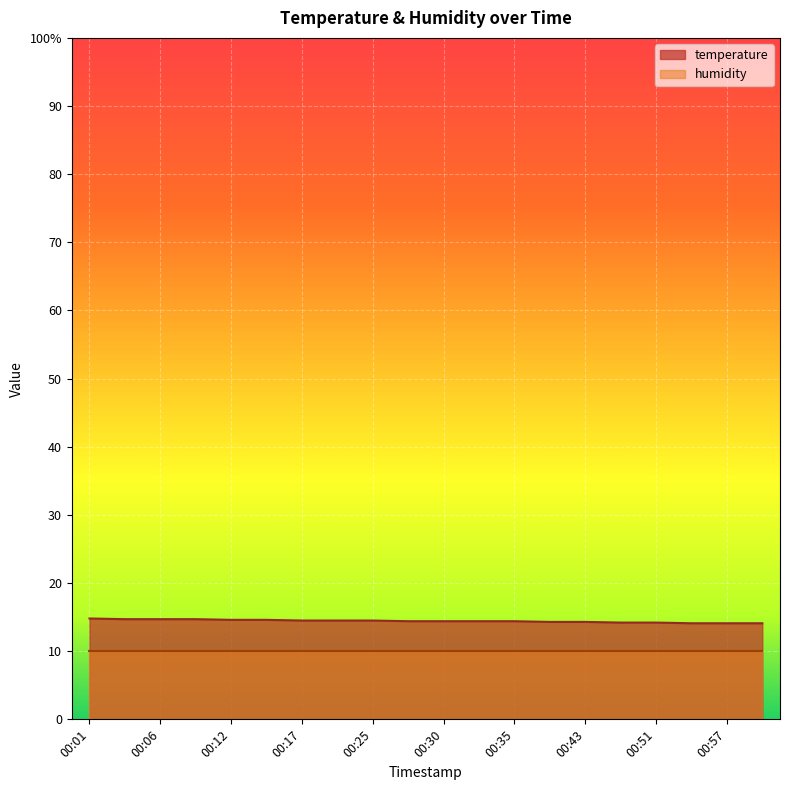

List the labels in order of value, largest first.

00:01, 00:04, 00:06, 00:09, 00:12, 00:14, 00:17, 00:22, 00:25, 00:27, 00:30, 00:33, 00:35, 00:40, 00:43, 00:46, 00:51, 00:54, 00:57, 00:59